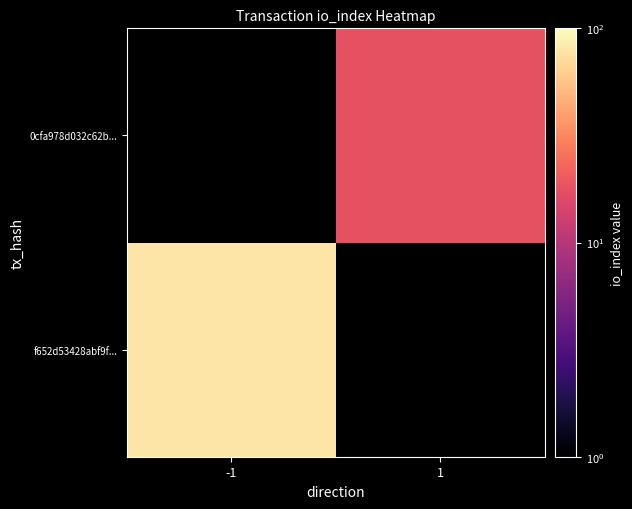

At which label does f652d53428abf9f... reach its minimum?

-1